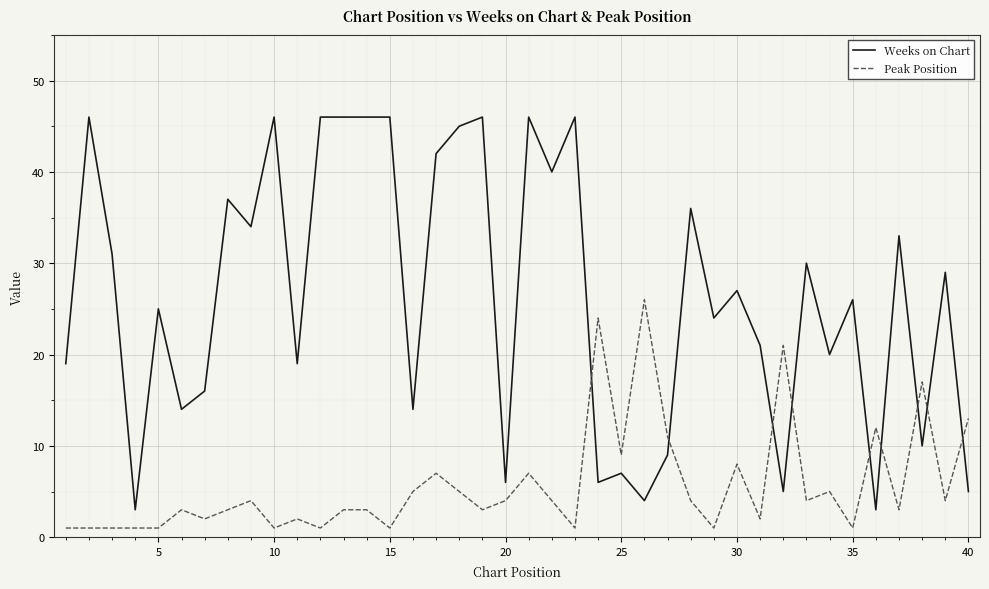

How many intersections are there between Peak Position and Weeks on Chart?

9